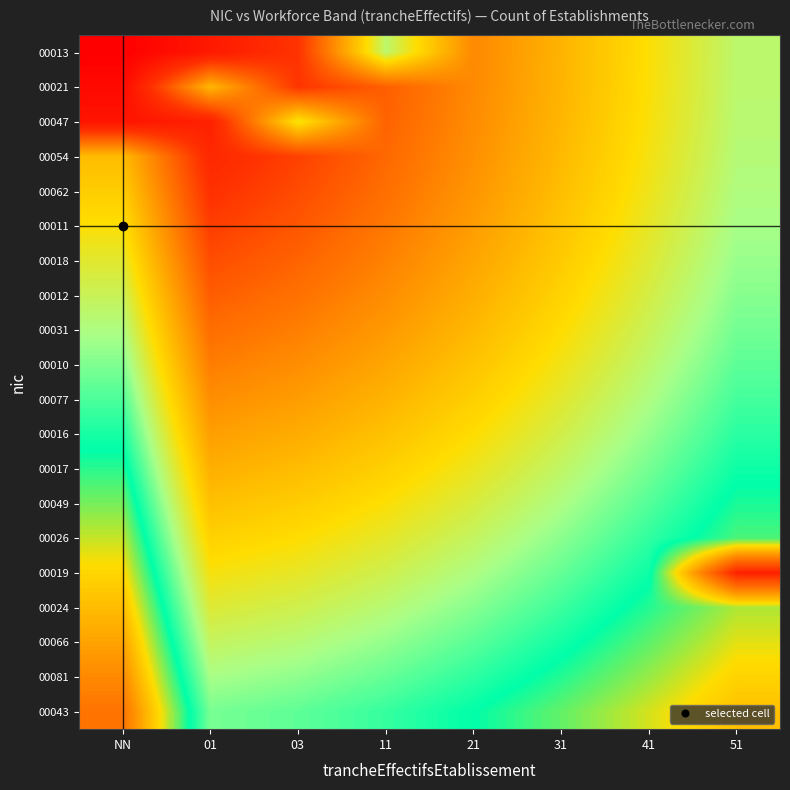

What is the total value across all series at 01?

10.6